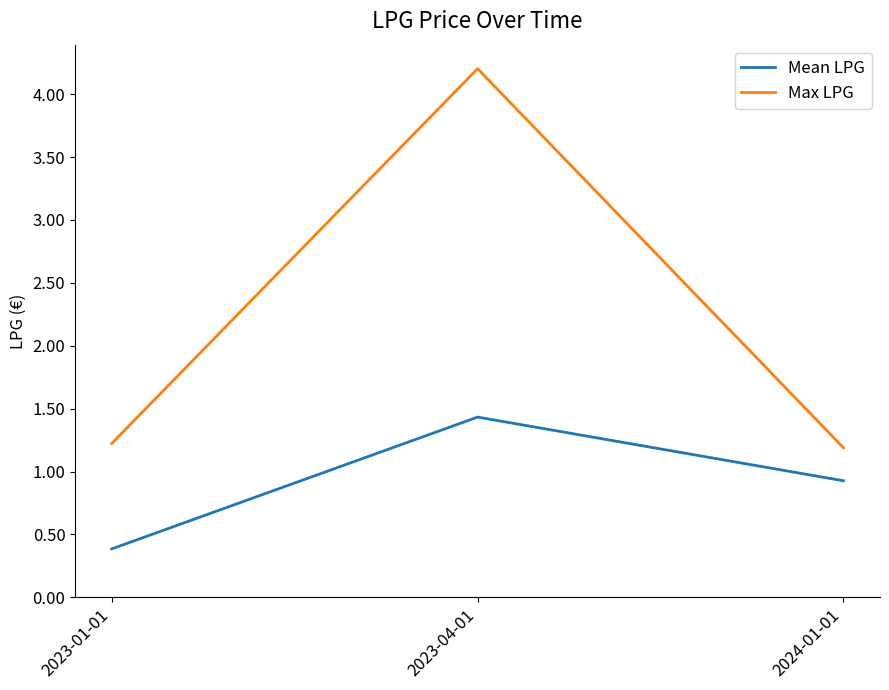

At 2023-04-01, list the series in order from smallest to largest.

Mean LPG, Max LPG